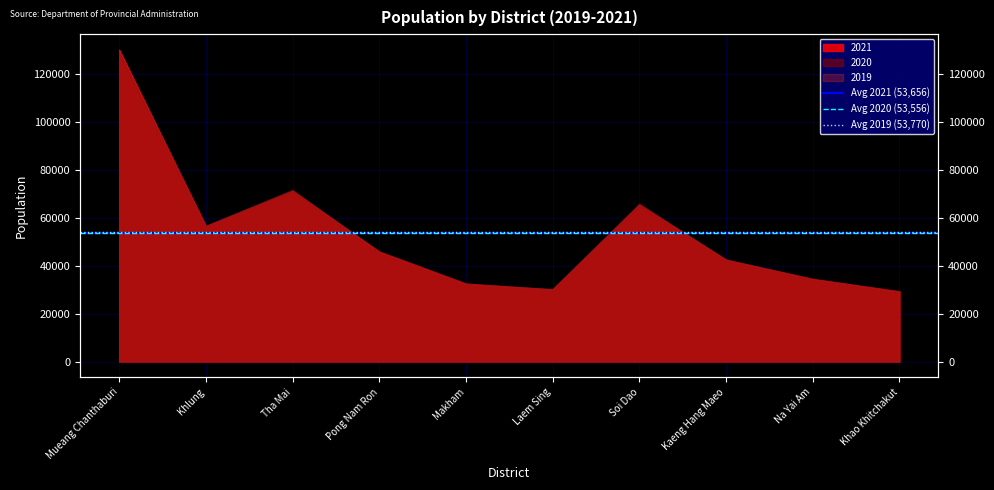

What is the highest value of the Avg 2021 (53,656) series?

53655.7